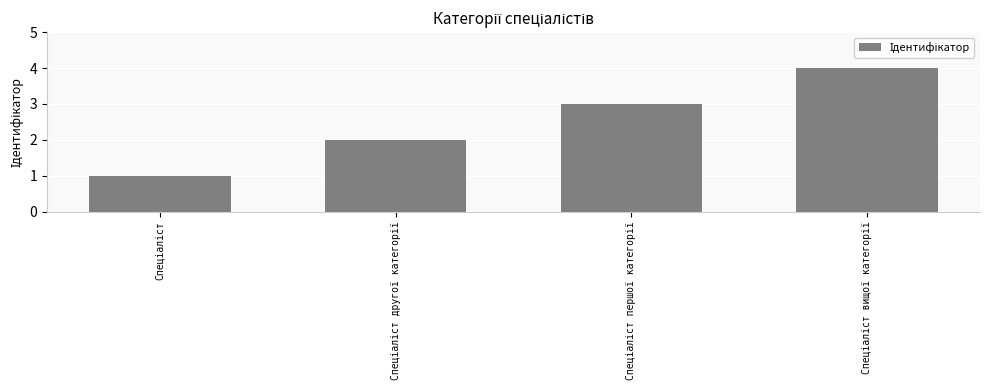

What is the greatest value displayed?

4